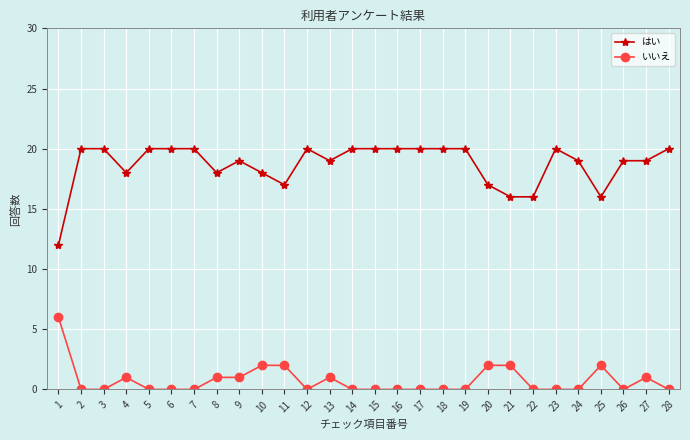

The はい series shows 26 at 10. True or false?

False